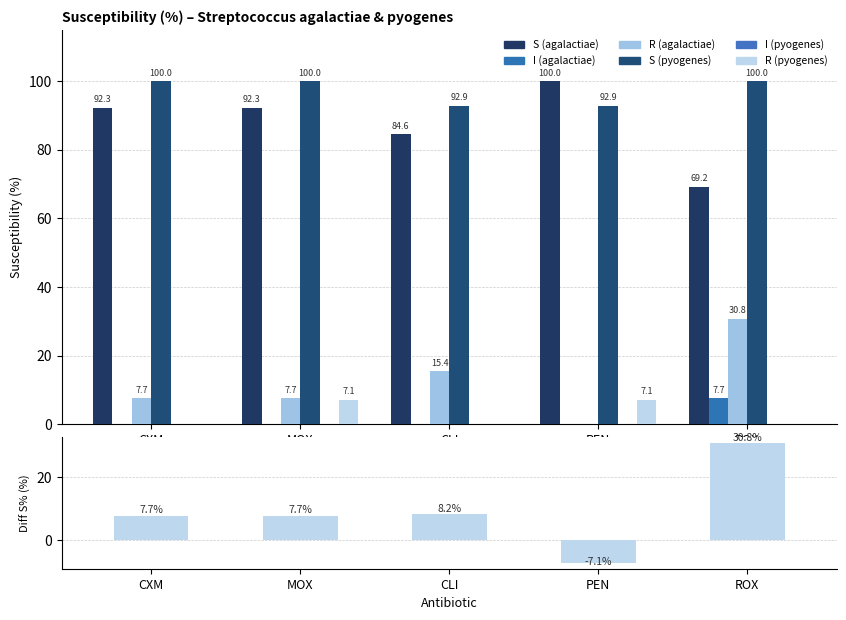

Reading left to right, transcribe all the data shown in this chart.

S (agalactiae): 92.3	92.3	84.6	100.0	69.2
I (agalactiae): 0.0	0.0	0.0	0.0	7.7
R (agalactiae): 7.7	7.7	15.4	0.0	30.8
S (pyogenes): 100.0	100.0	92.9	92.9	100.0
R (pyogenes): 0.0	7.1	0.0	7.1	0.0